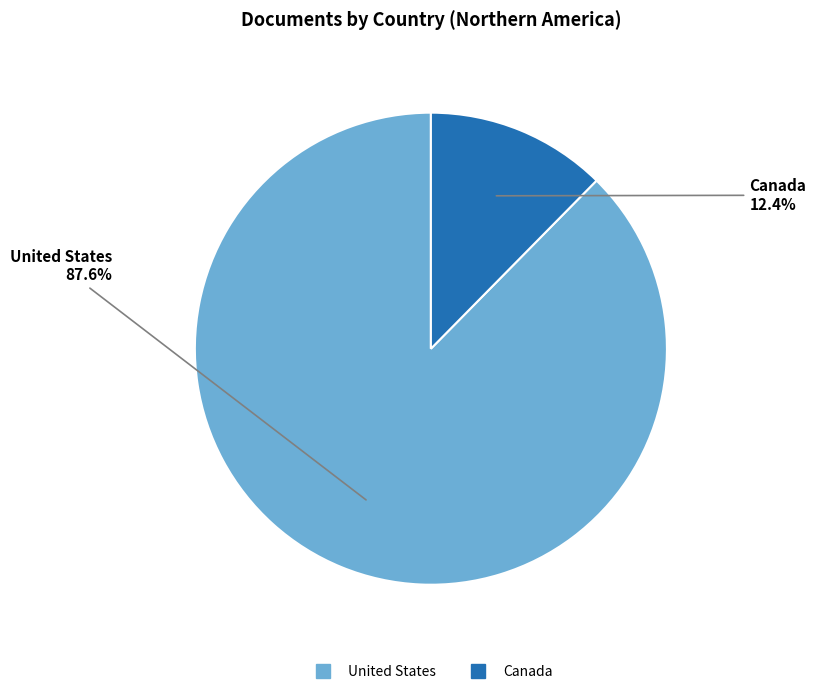

To the nearest percent, what is the average slice percentage?

50%